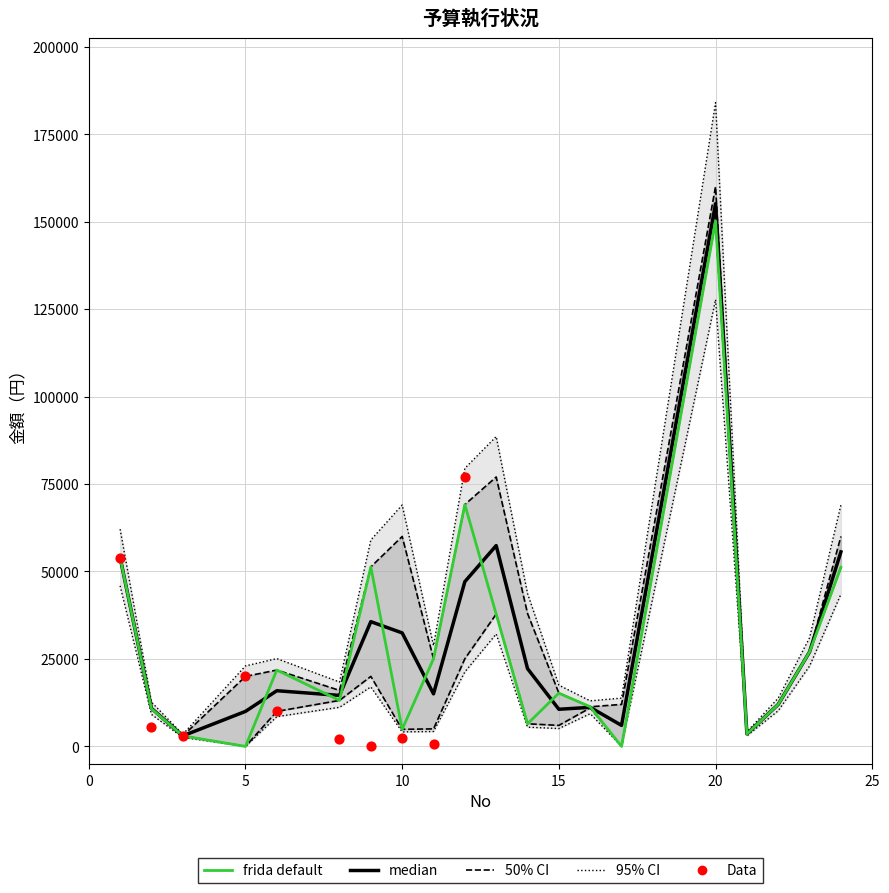

At which category is the sum across all series the highest?

20